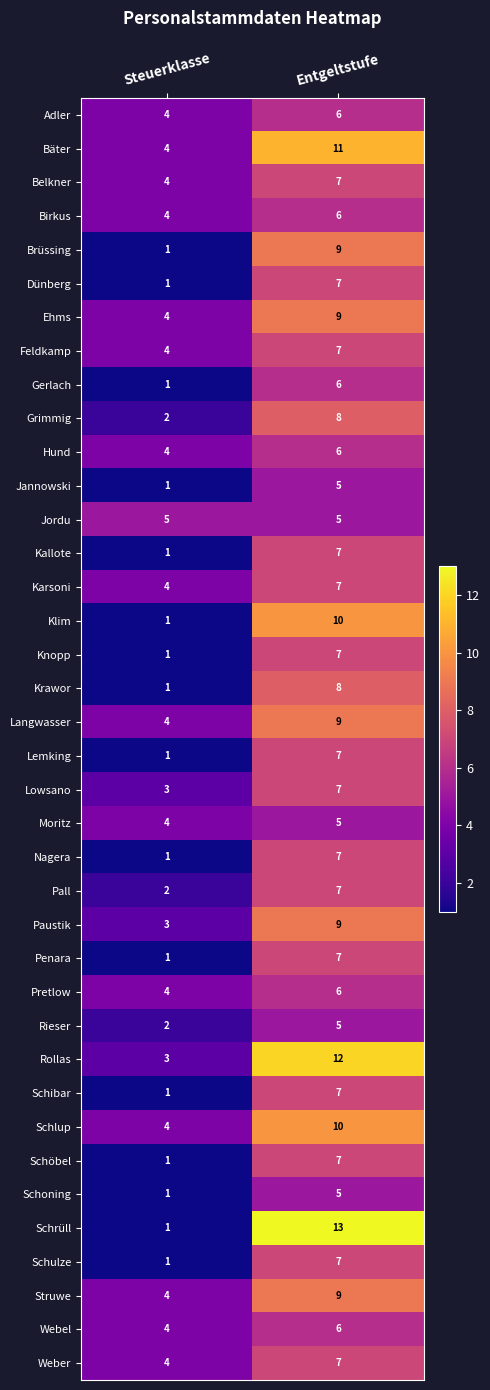

Where is Grimmig nearest to the value 5?

Steuerklasse